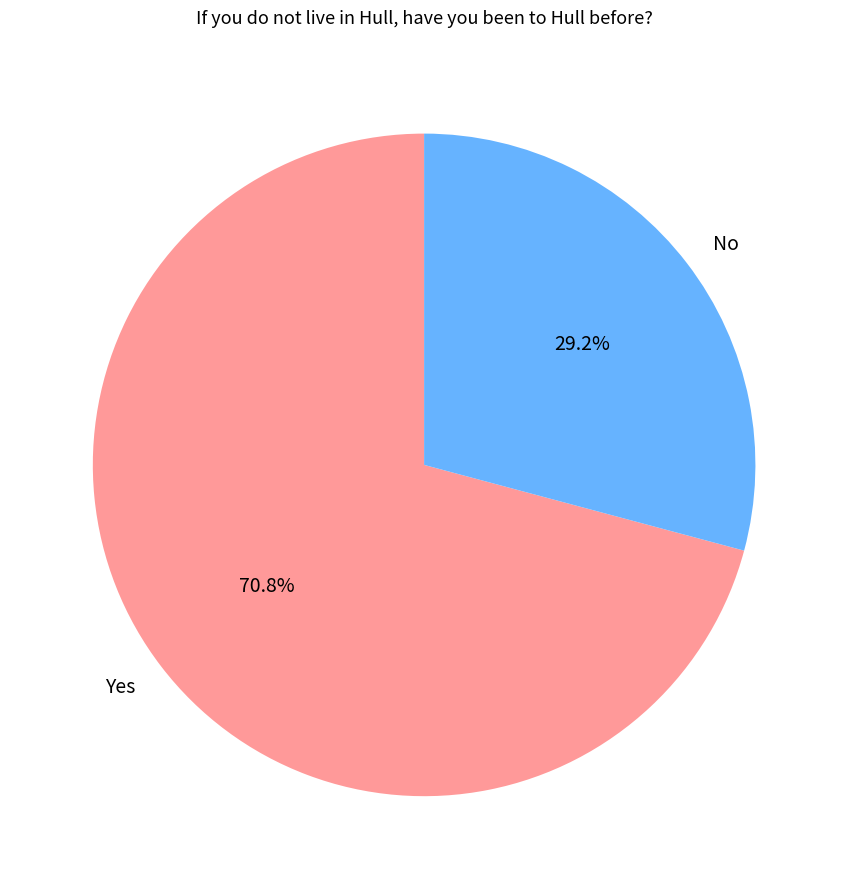

To the nearest percent, what is the average slice percentage?

50%